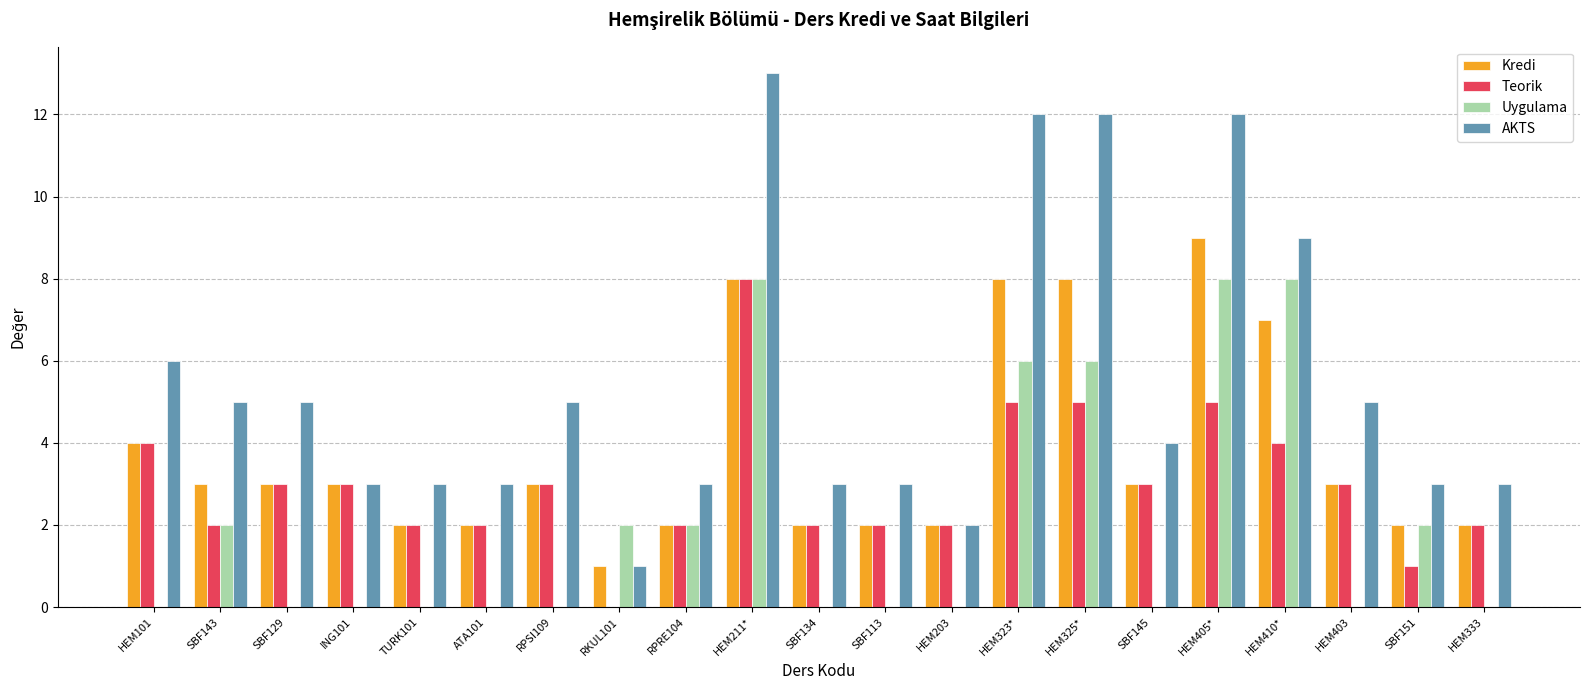

At which category is the sum across all series the highest?

HEM211*